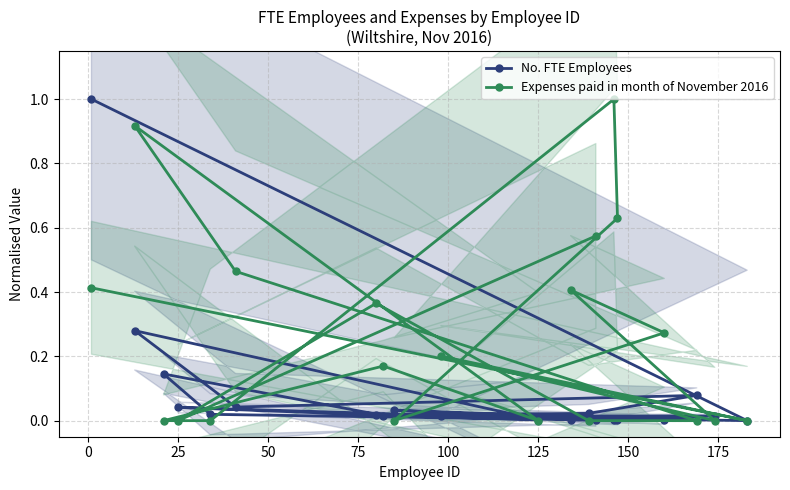

Rank the series by their average value, from lowest to highest.

No. FTE Employees, Expenses paid in month of November 2016